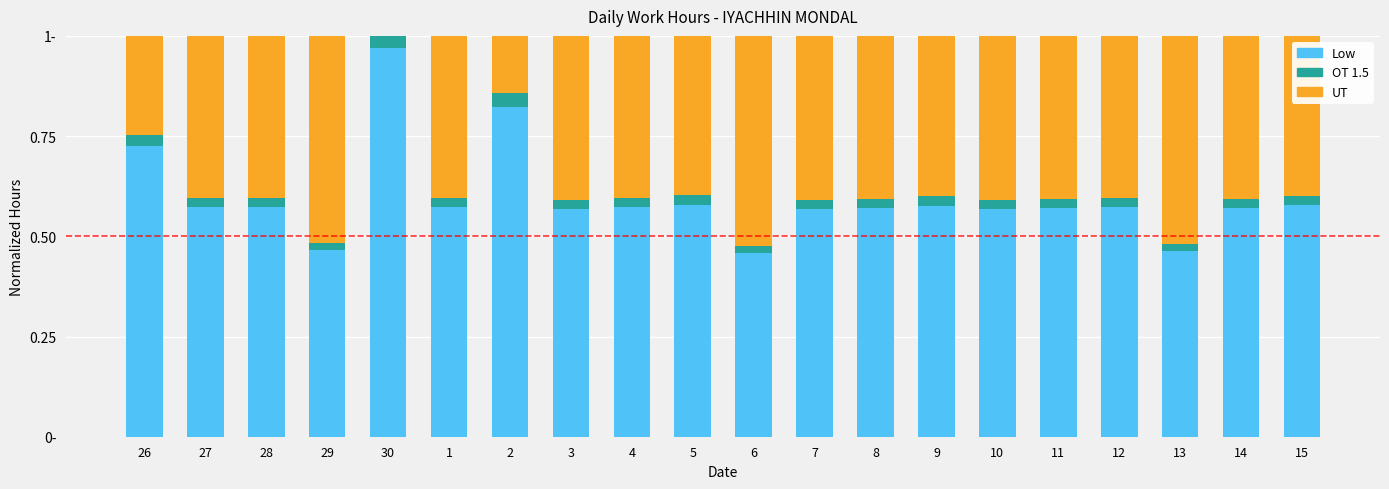

The value of UT at 15 is 0.7. True or false?

False